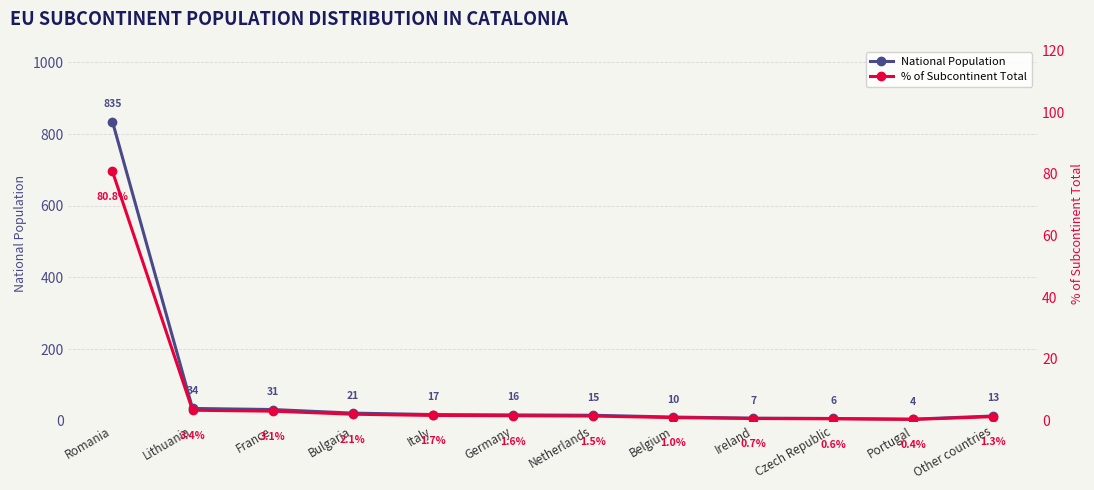

Does the chart have visible grid lines?

Yes